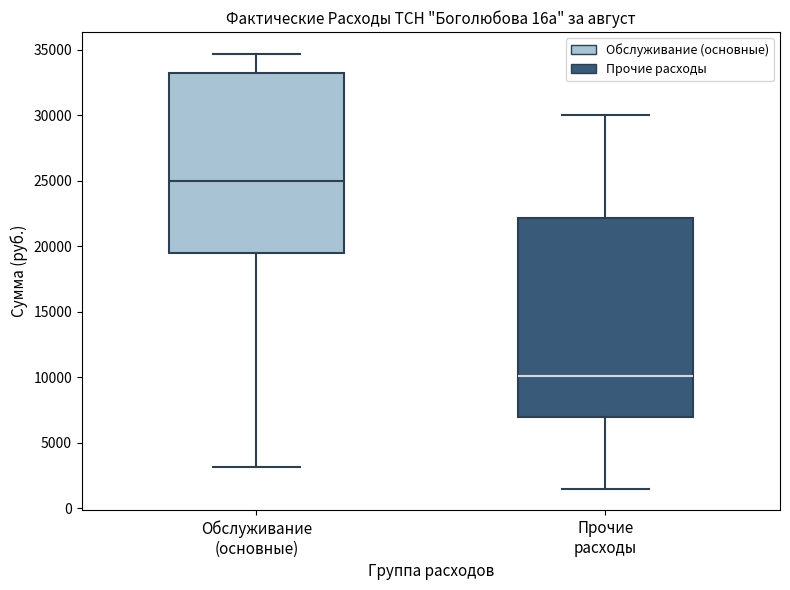

Reading left to right, read every box against the y-axis: the position of its median line, the range the box covers, and the ends of its whiskers. The values are not printed on the chart, so give them approximately, as read against the axis.

Обслуживание (основные): median 25000, box 19500 to 33000, whiskers 3000 to 34500
Прочие расходы: median 10000, box 7000 to 22000, whiskers 1500 to 30000